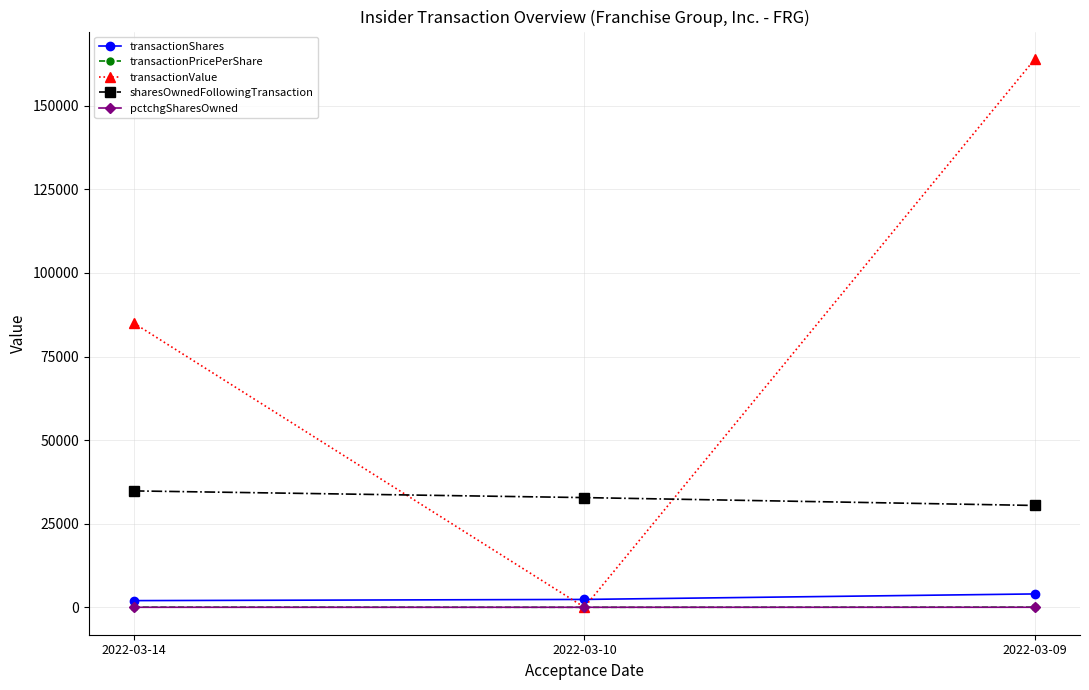

What is the maximum value shown in the chart?

164000.0